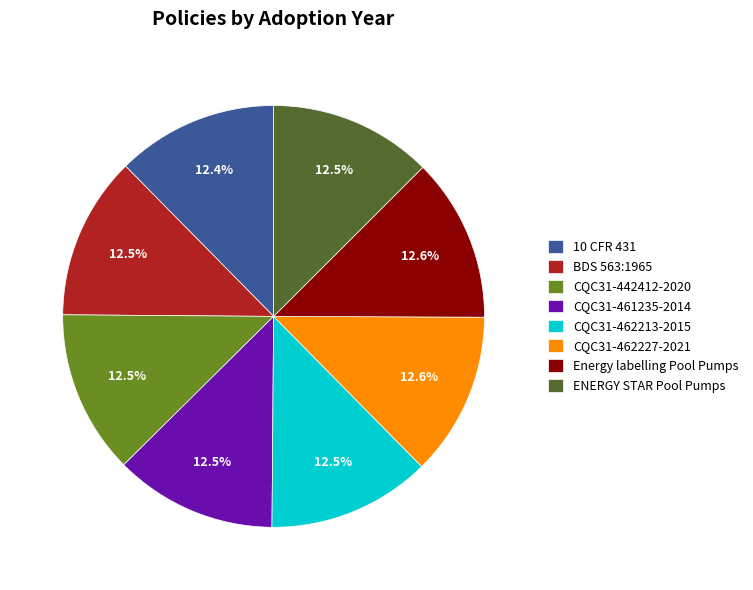

What portion of the pie excludes CQC31-461235-2014?

87.5%